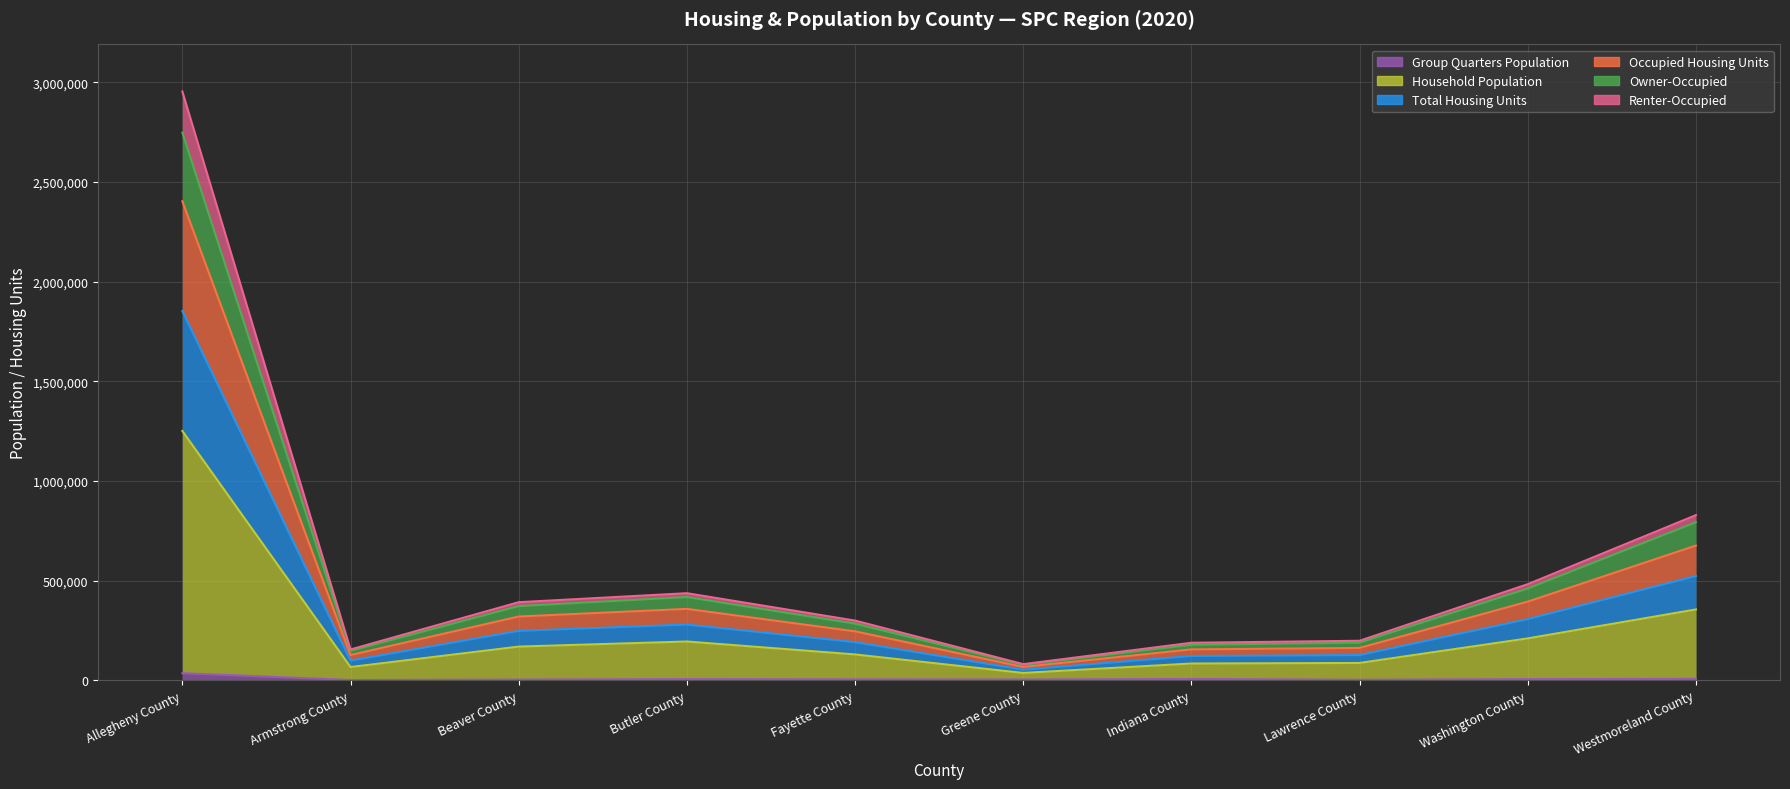

True or false: Owner-Occupied and Group Quarters Population intersect in this chart.

False